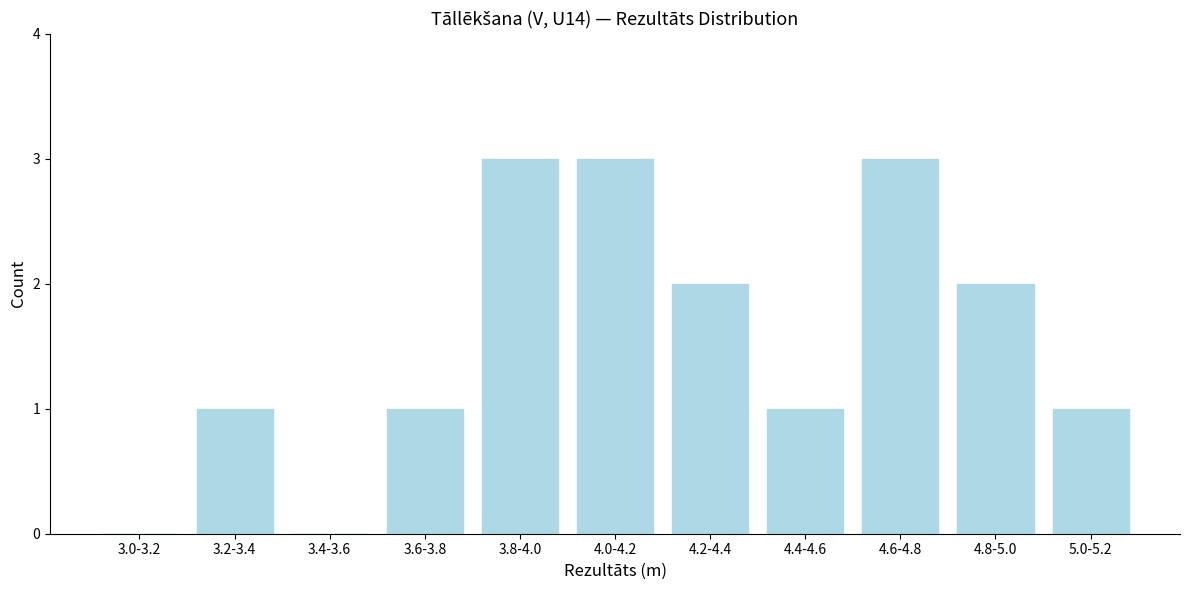

Reading left to right, list all the values displayed in this chart.

3.0-3.2=0	3.2-3.4=1	3.4-3.6=0	3.6-3.8=1	3.8-4.0=3	4.0-4.2=3	4.2-4.4=2	4.4-4.6=1	4.6-4.8=3	4.8-5.0=2	5.0-5.2=1